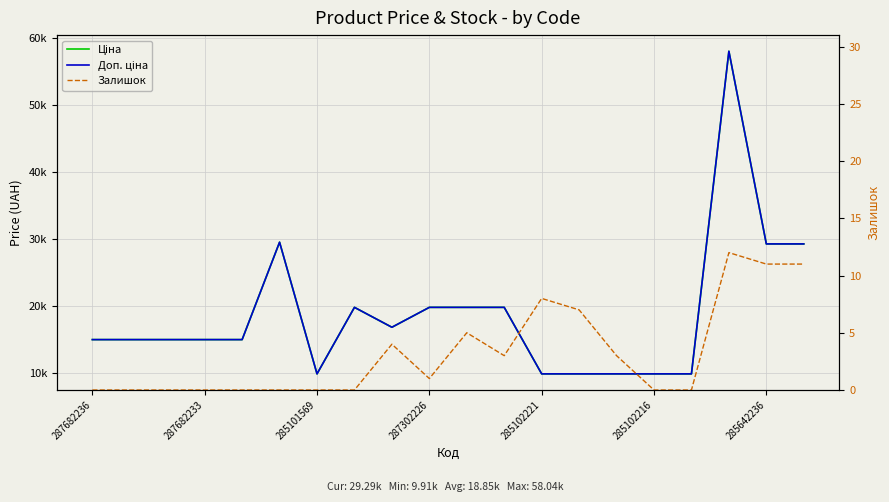

Which series has the largest range (max minus min)?

Ціна